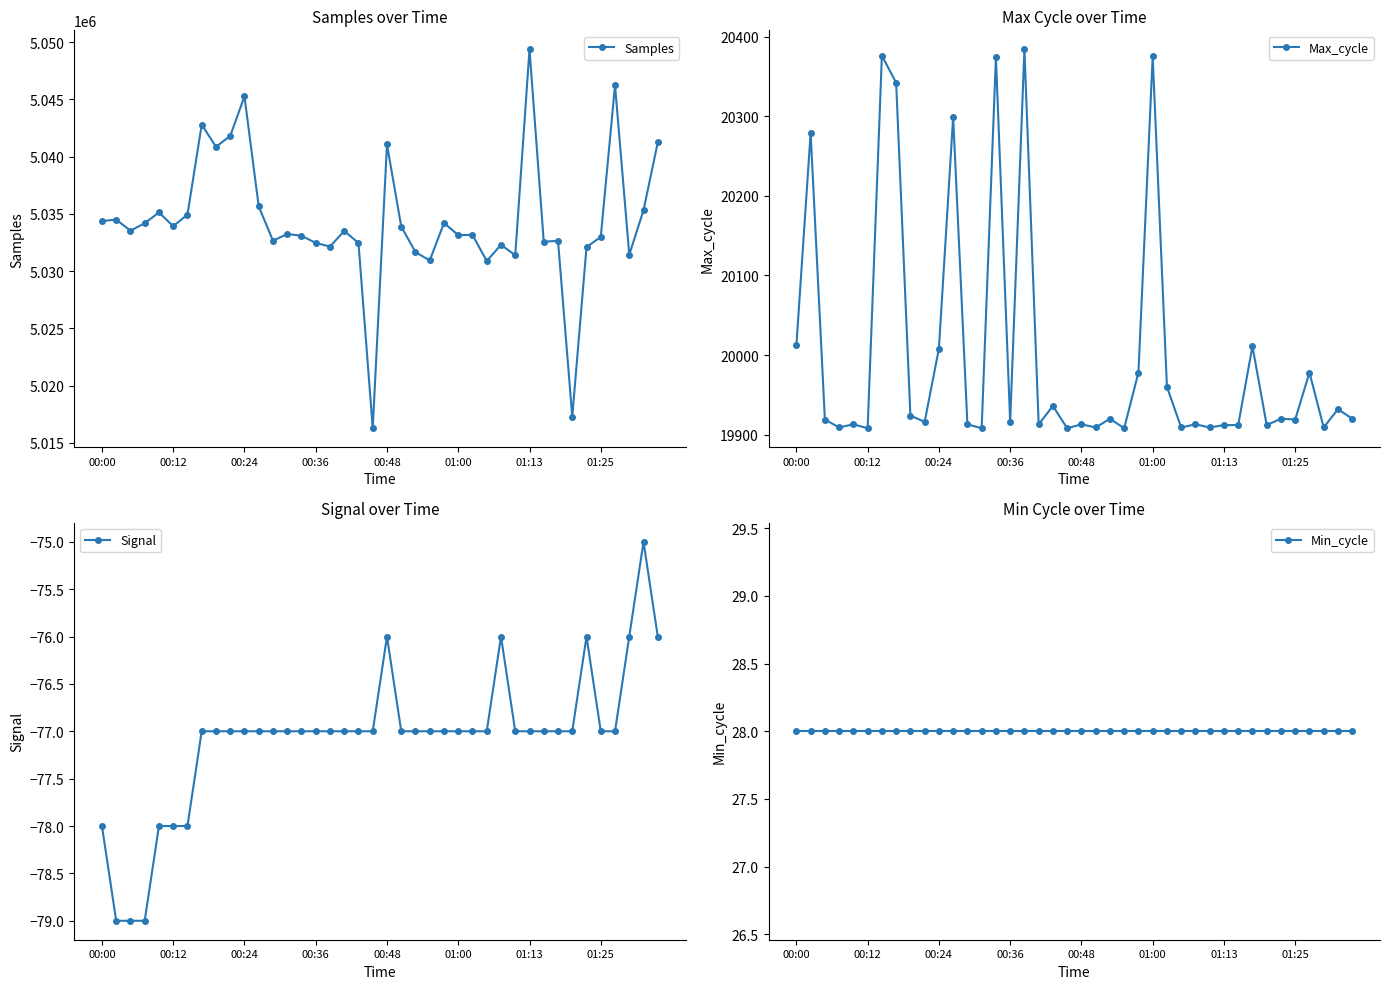

What is the highest value of the Samples series?

5049386